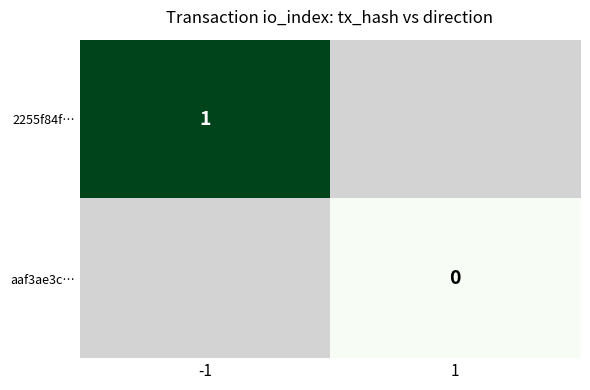

The value of 2255f84f… at -1 is 1. True or false?

True